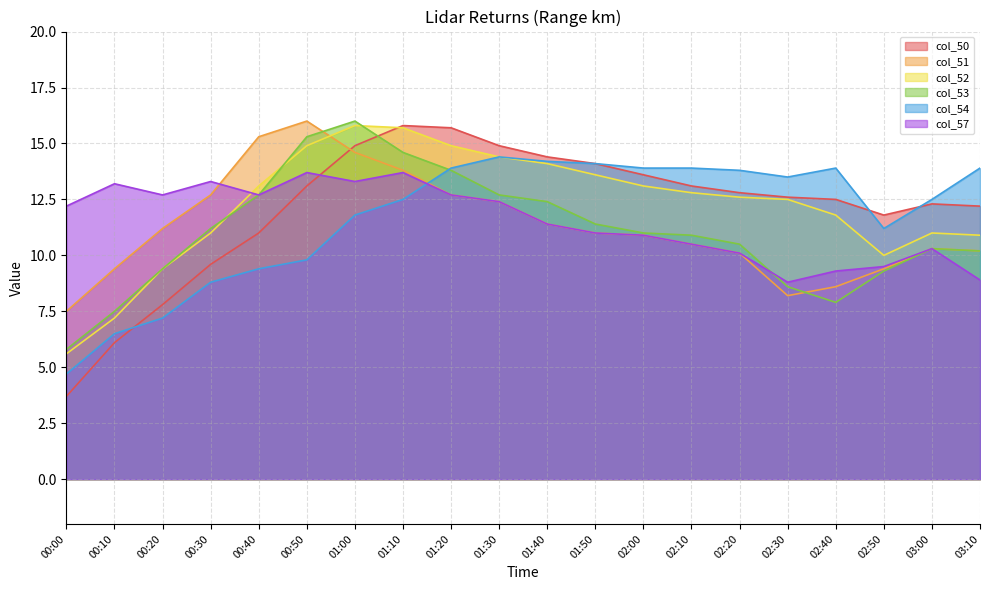

How many lines are shown in the chart?

6